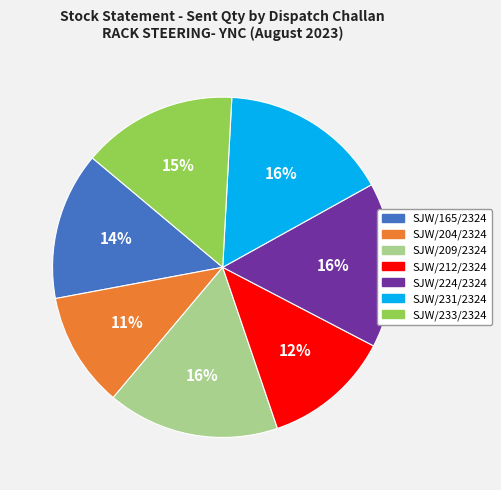

To the nearest percent, what is the combined percentage of SJW/212/2324 and SJW/233/2324?

27%